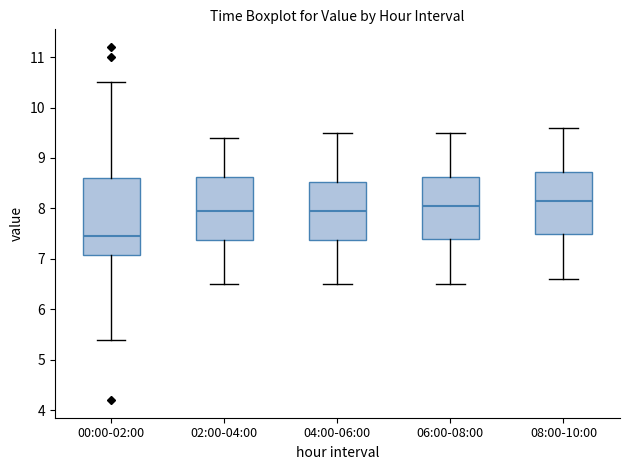

Reading left to right, transcribe this box plot: for each box, give where its median line is, the range the box spans, and where its two whiskers end, as read against the y-axis. The values are not printed on the chart, so give them approximately, as read against the axis.

00:00-02:00: median 7.5, box 7.1 to 8.6, whiskers 5.4 to 10.5
02:00-04:00: median 8.0, box 7.4 to 8.6, whiskers 6.5 to 9.4
04:00-06:00: median 8.0, box 7.4 to 8.5, whiskers 6.5 to 9.5
06:00-08:00: median 8.1, box 7.4 to 8.6, whiskers 6.5 to 9.5
08:00-10:00: median 8.2, box 7.5 to 8.7, whiskers 6.6 to 9.6